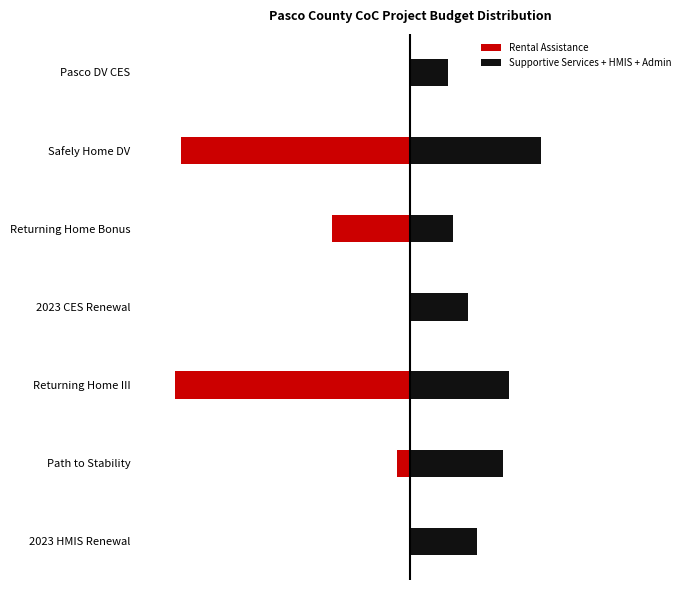

Which series has the widest spread of values?

Rental Assistance